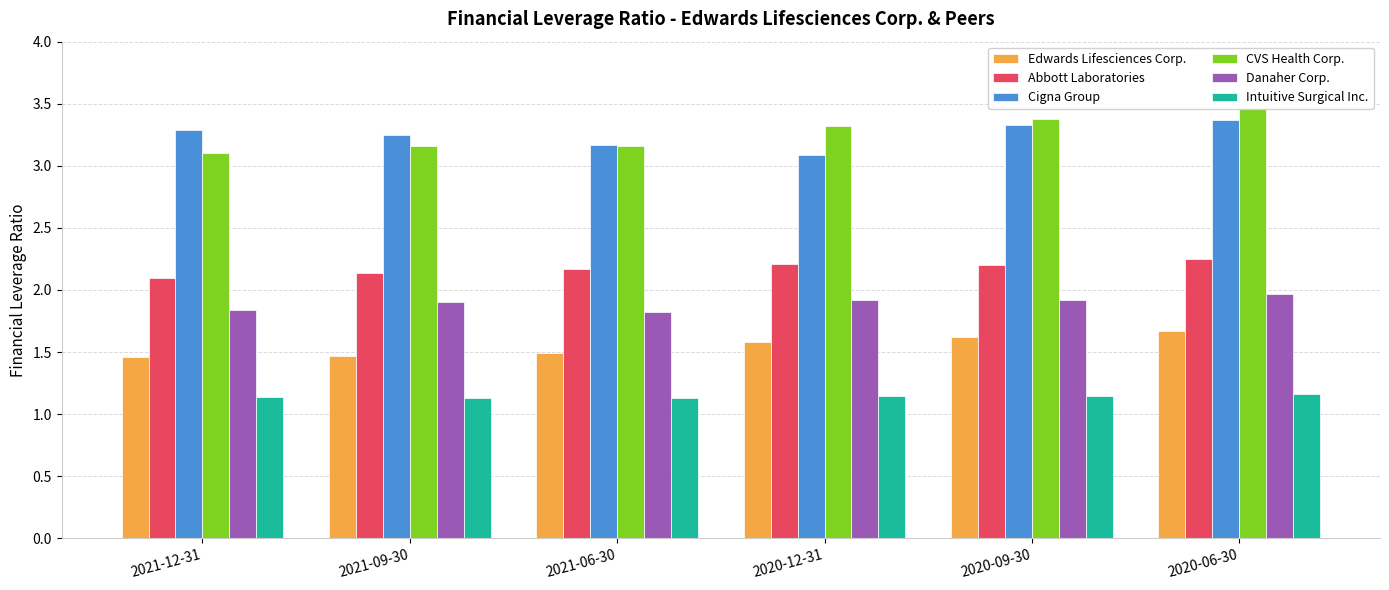

What is the spread (max minus min) of values at 2021-09-30?

2.1